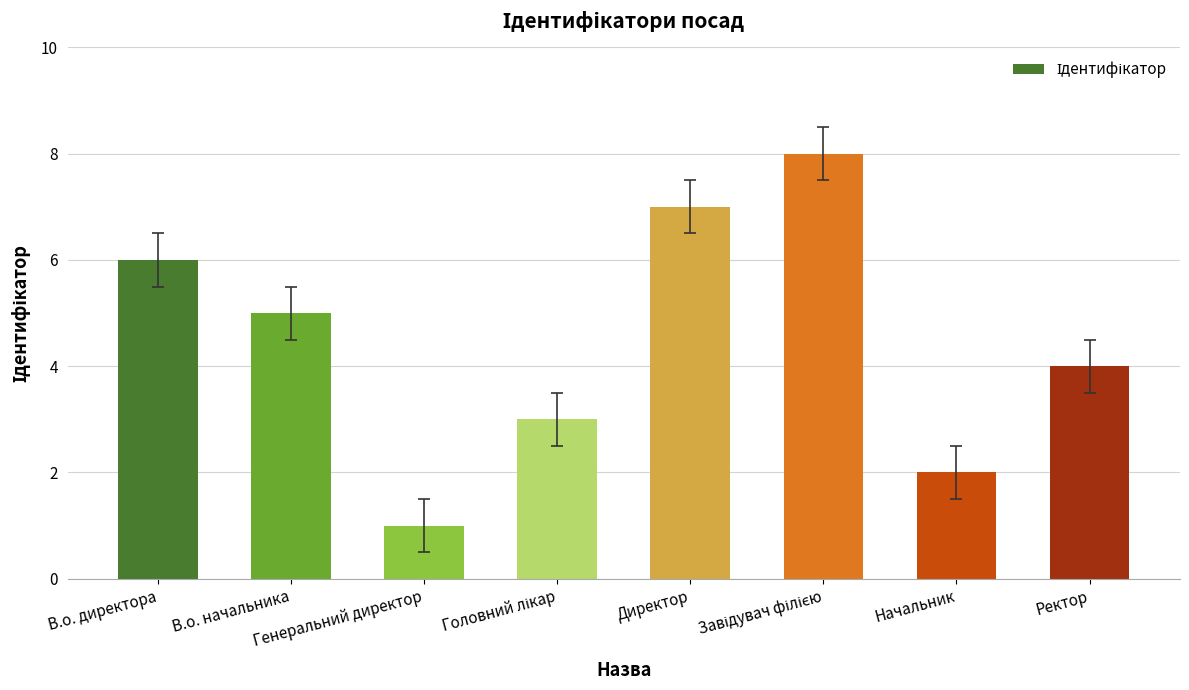

Which category has the lowest value across all series?

Генеральний директор